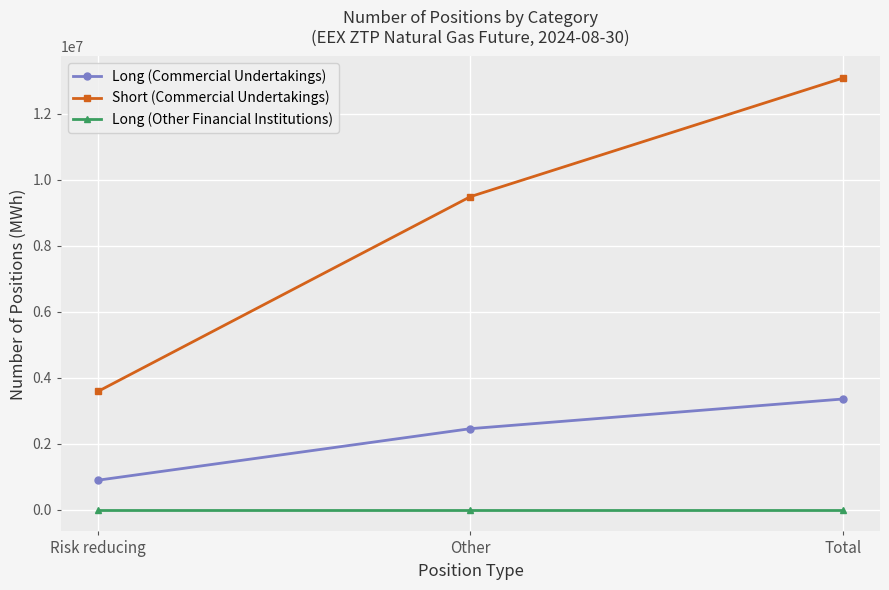

The Short (Commercial Undertakings) series shows 1645677 at Risk reducing. True or false?

False